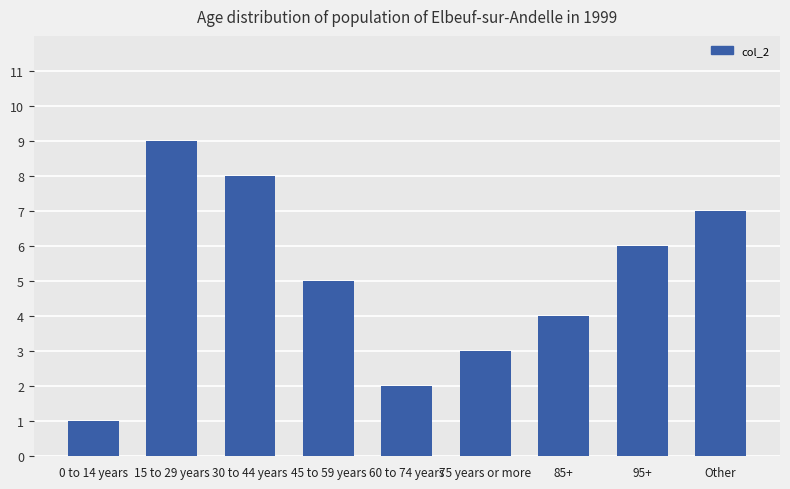

The value at 95+ is 6. True or false?

True